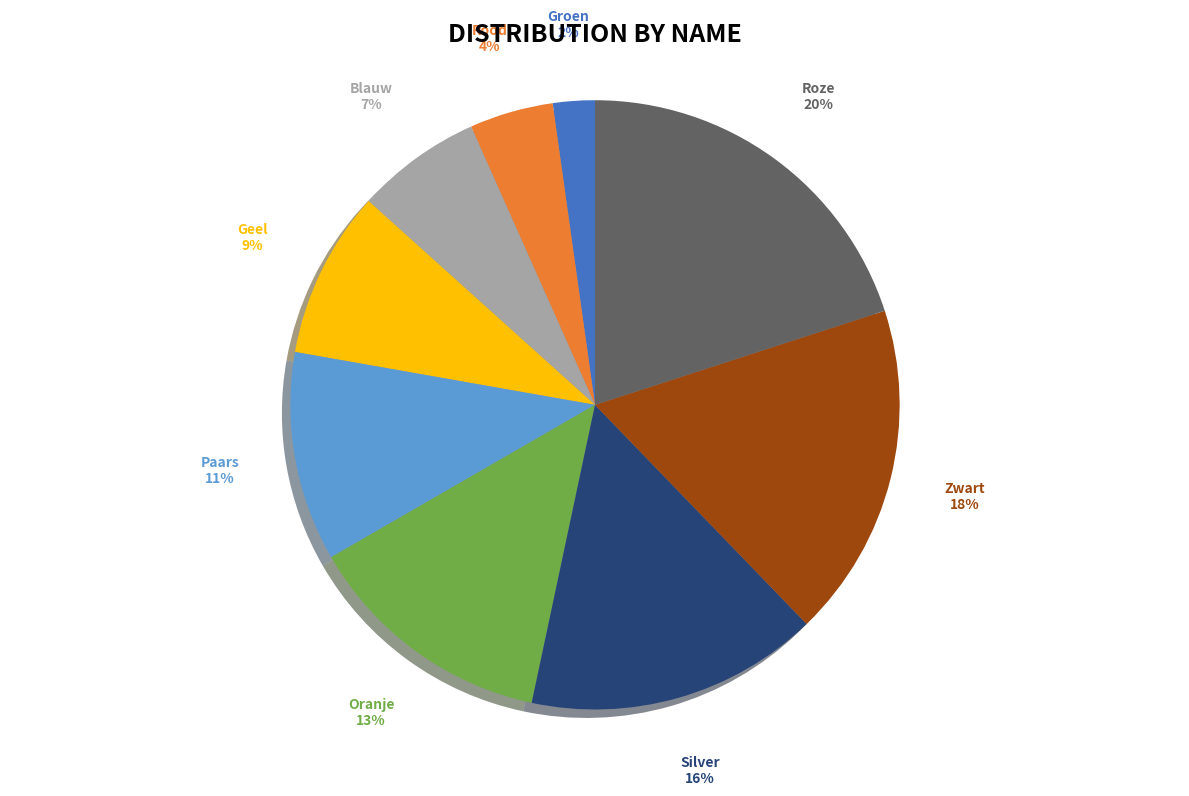

To the nearest percent, what is the combined percentage of Roze and Zwart?

38%